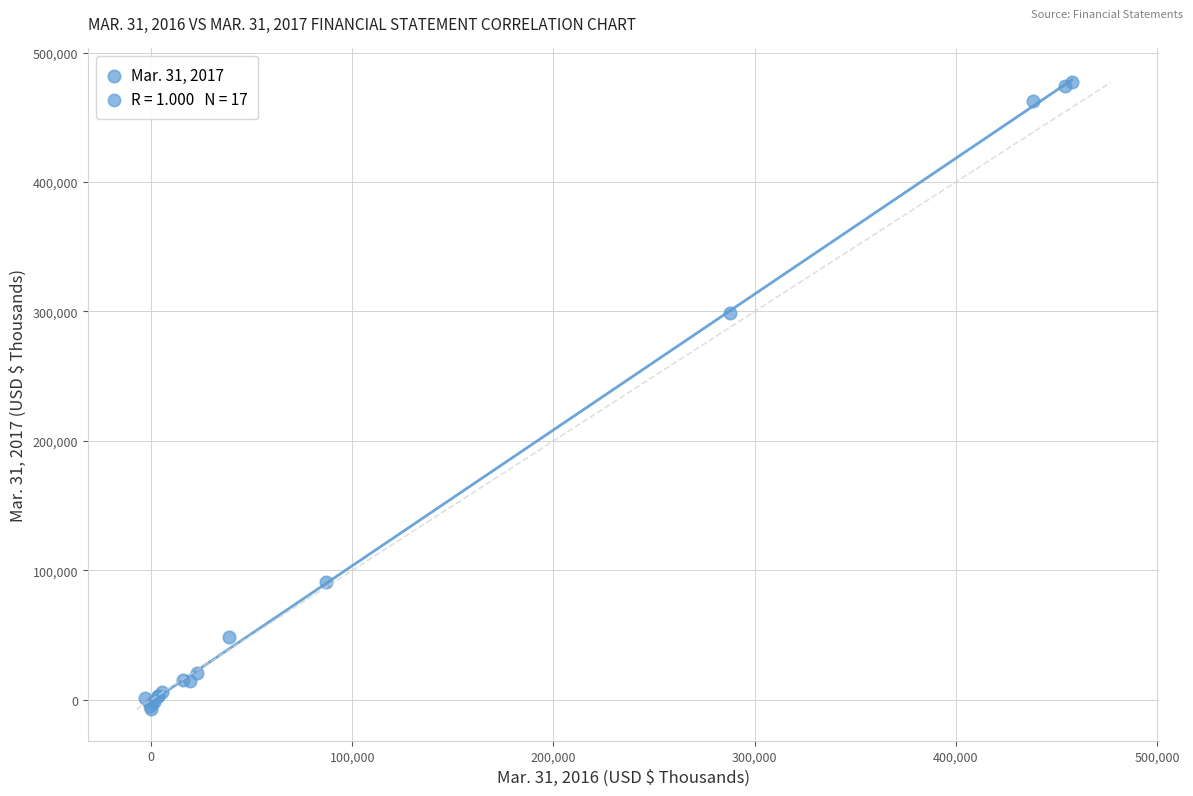

What Y value in the scatter plot is closest to 234908?

298719